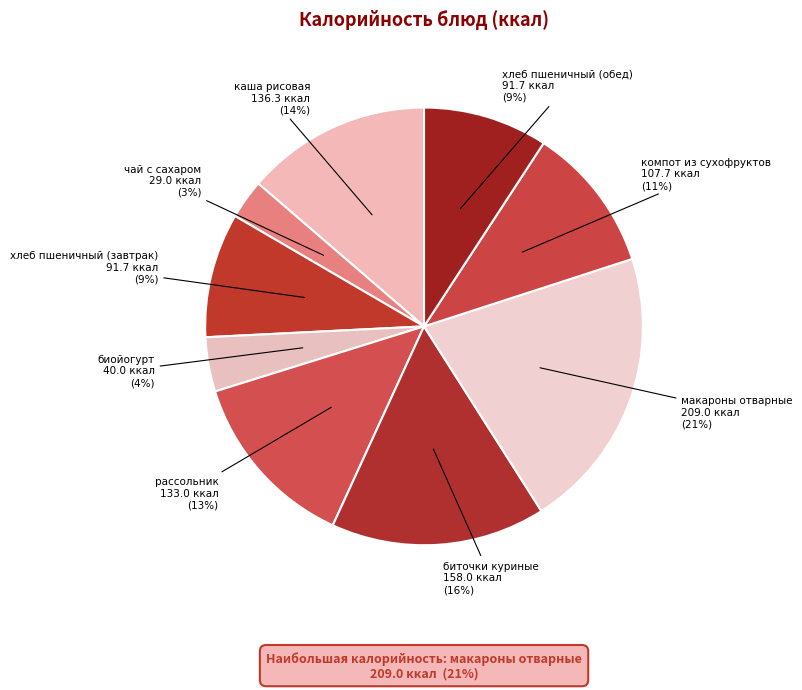

True or false: компот из сухофруктов accounts for 11% of the total.

True